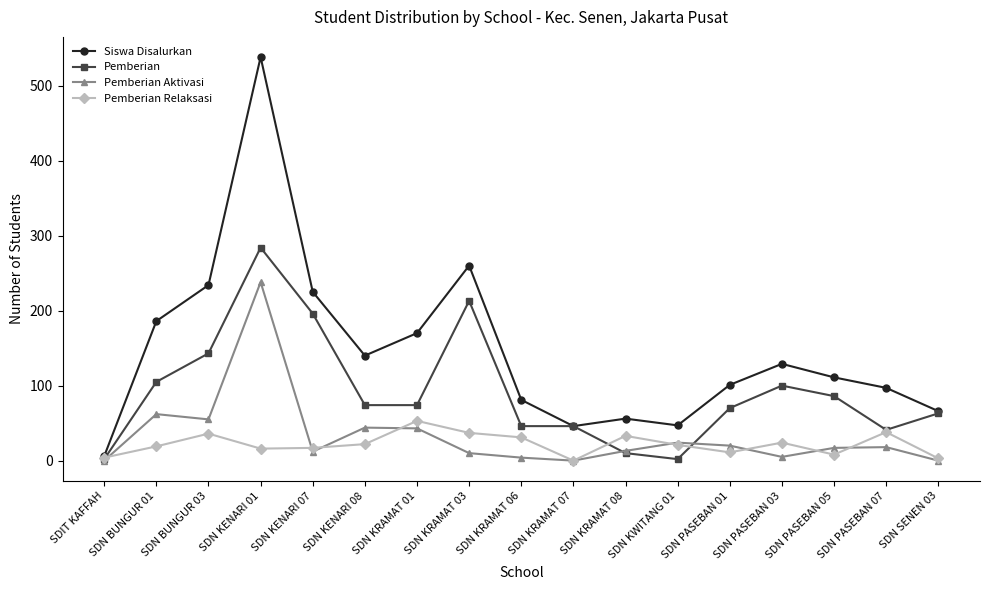

How many data points does each series have?

17